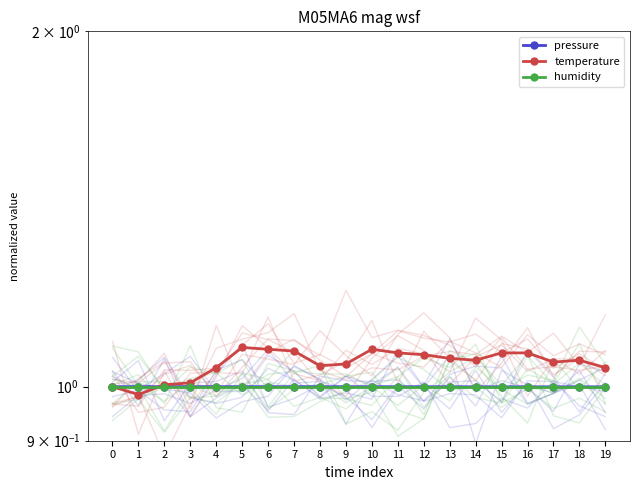

What is the maximum value for pressure?

1.0